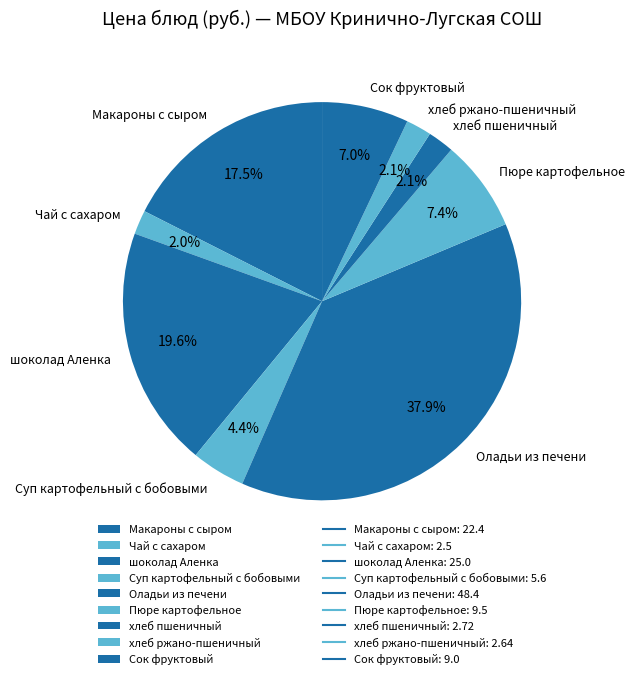

How many slices are in this pie chart?

9